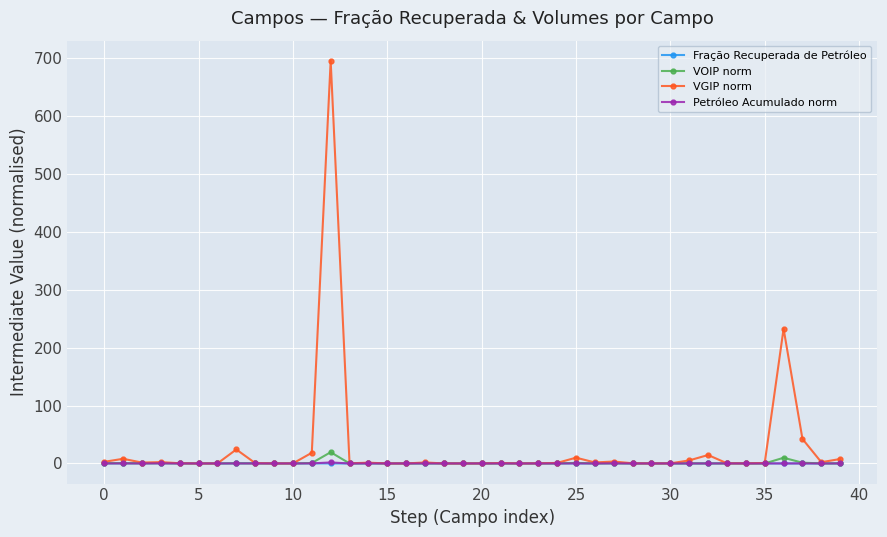

Which series has the largest range (max minus min)?

VGIP norm